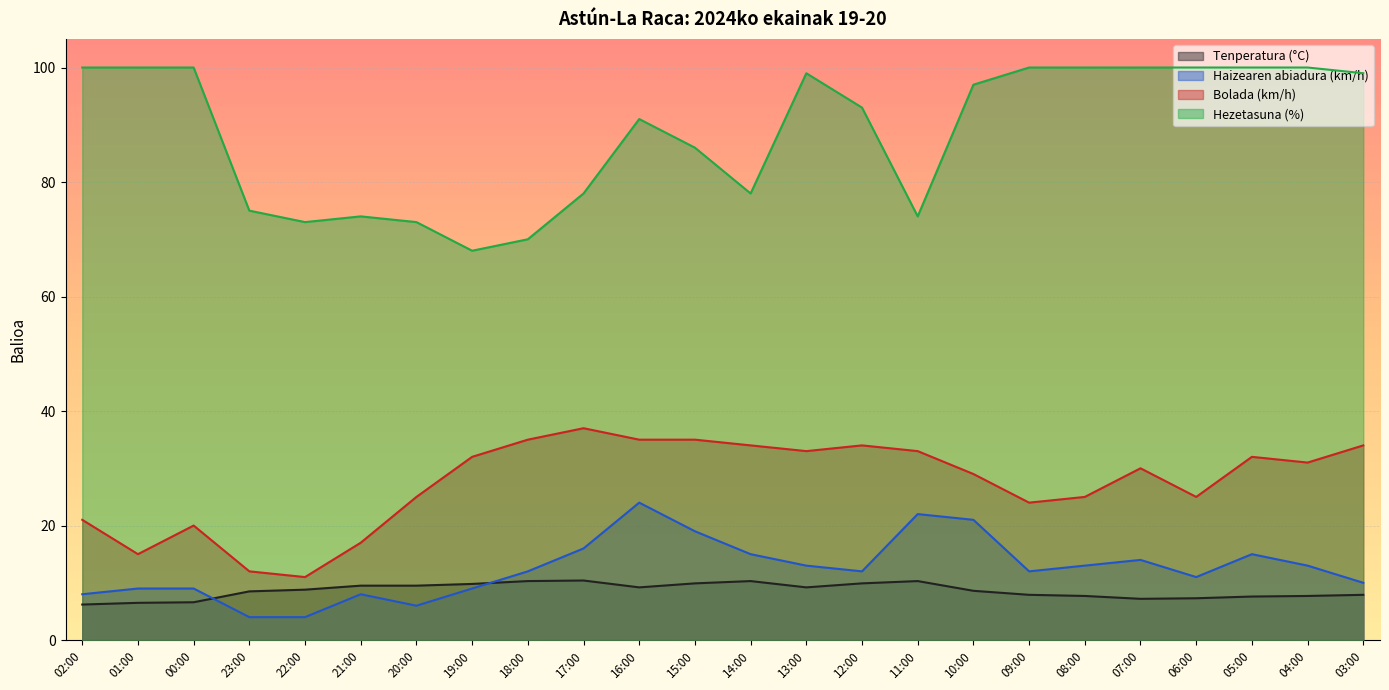

List the labels in order of Tenperatura (°C) value, smallest first.

02:00, 01:00, 00:00, 07:00, 06:00, 05:00, 08:00, 04:00, 09:00, 03:00, 23:00, 10:00, 22:00, 16:00, 13:00, 21:00, 20:00, 19:00, 15:00, 12:00, 18:00, 14:00, 11:00, 17:00